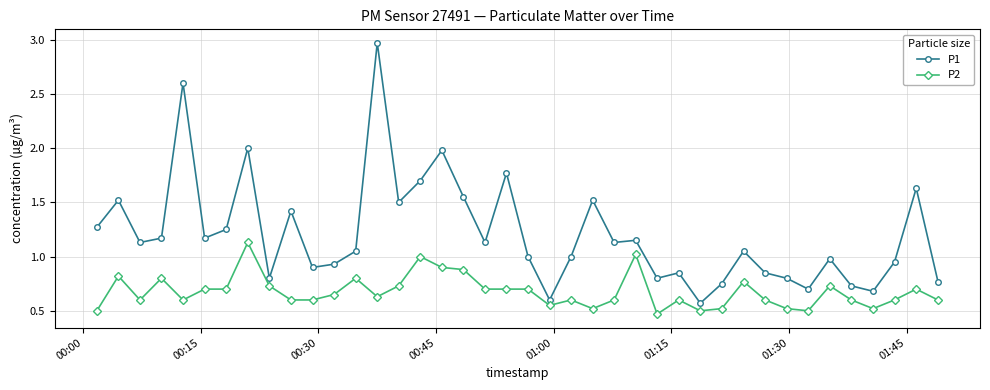

What is the difference between the maximum and minimum values in the P1 series?

2.4